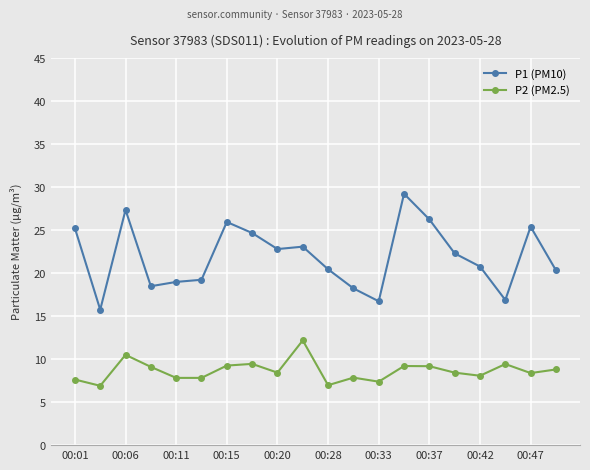

Which series has the widest spread of values?

P1 (PM10)